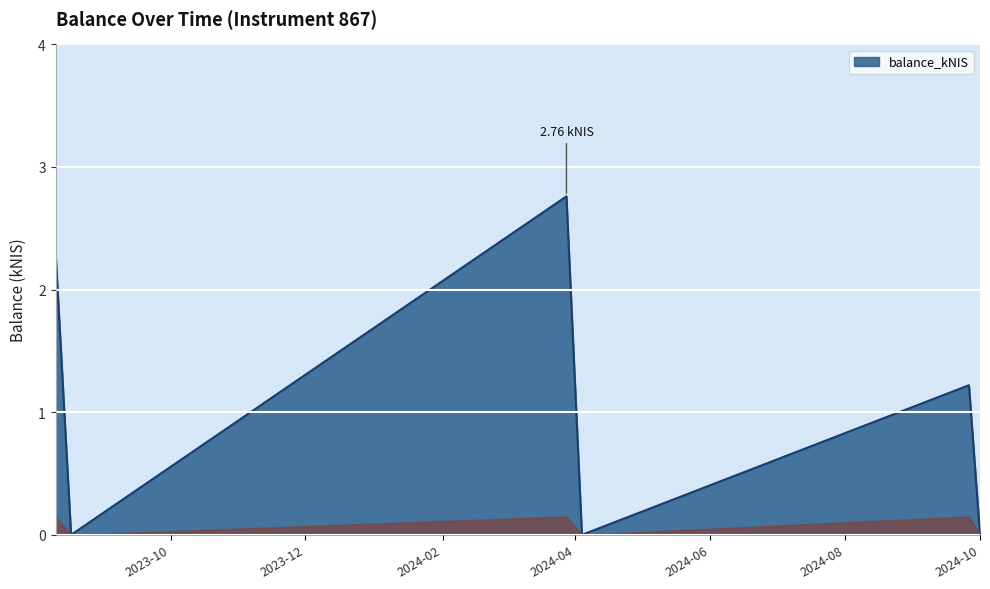

How many interior local valleys (lower than both neighbors) does the data have?

2